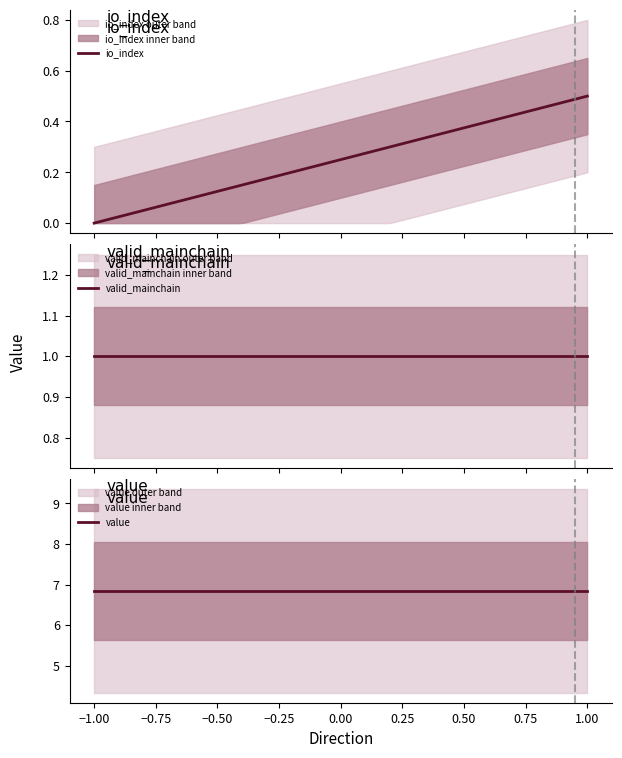

Rank the series by their maximum value, from lowest to highest.

io_index, valid_mainchain, value